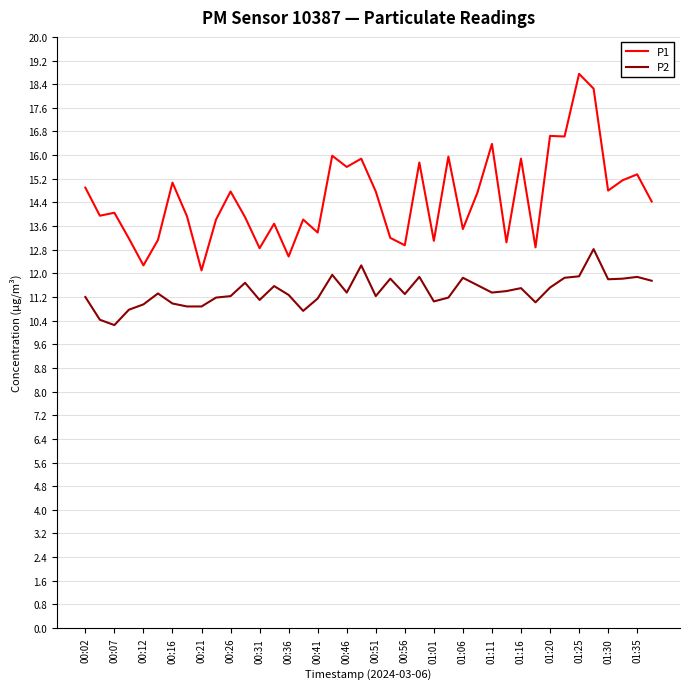

Rank the series by their maximum value, from highest to lowest.

P1, P2